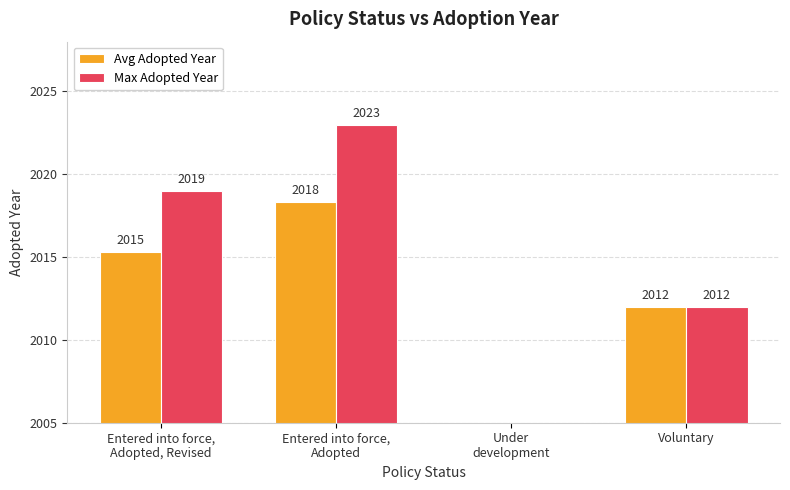

At which label does Max Adopted Year first exceed 2019?

Entered into force,
Adopted